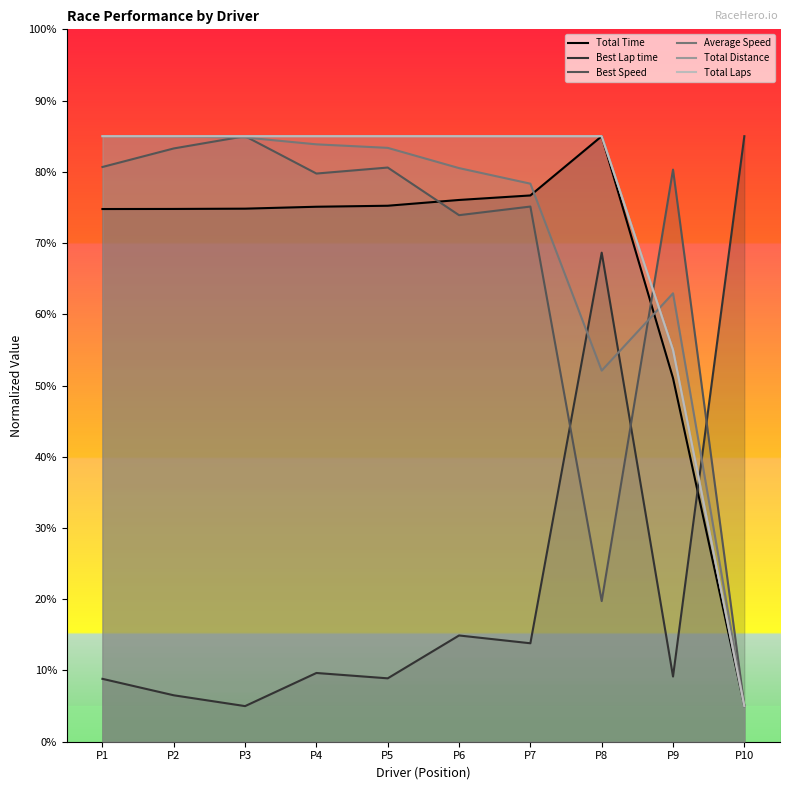

How many times do Total Laps and Best Speed cross each other?

1